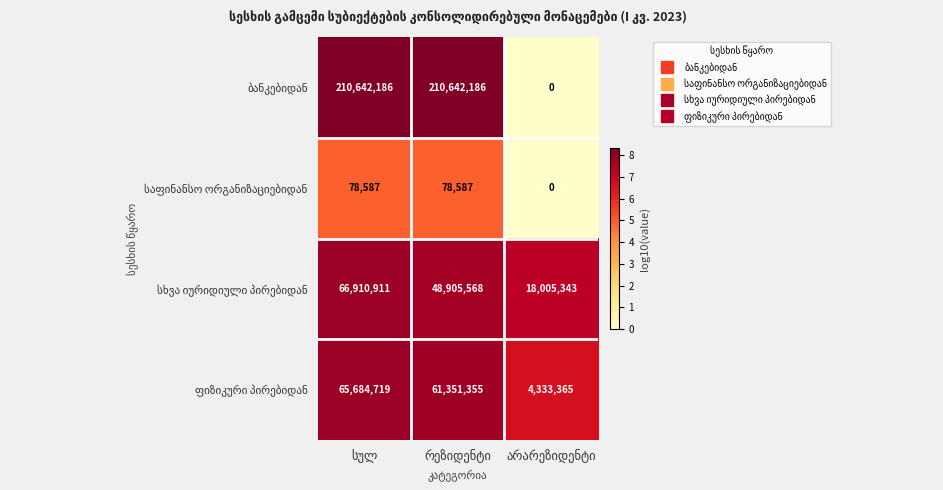

What is the greatest value displayed?

210642186